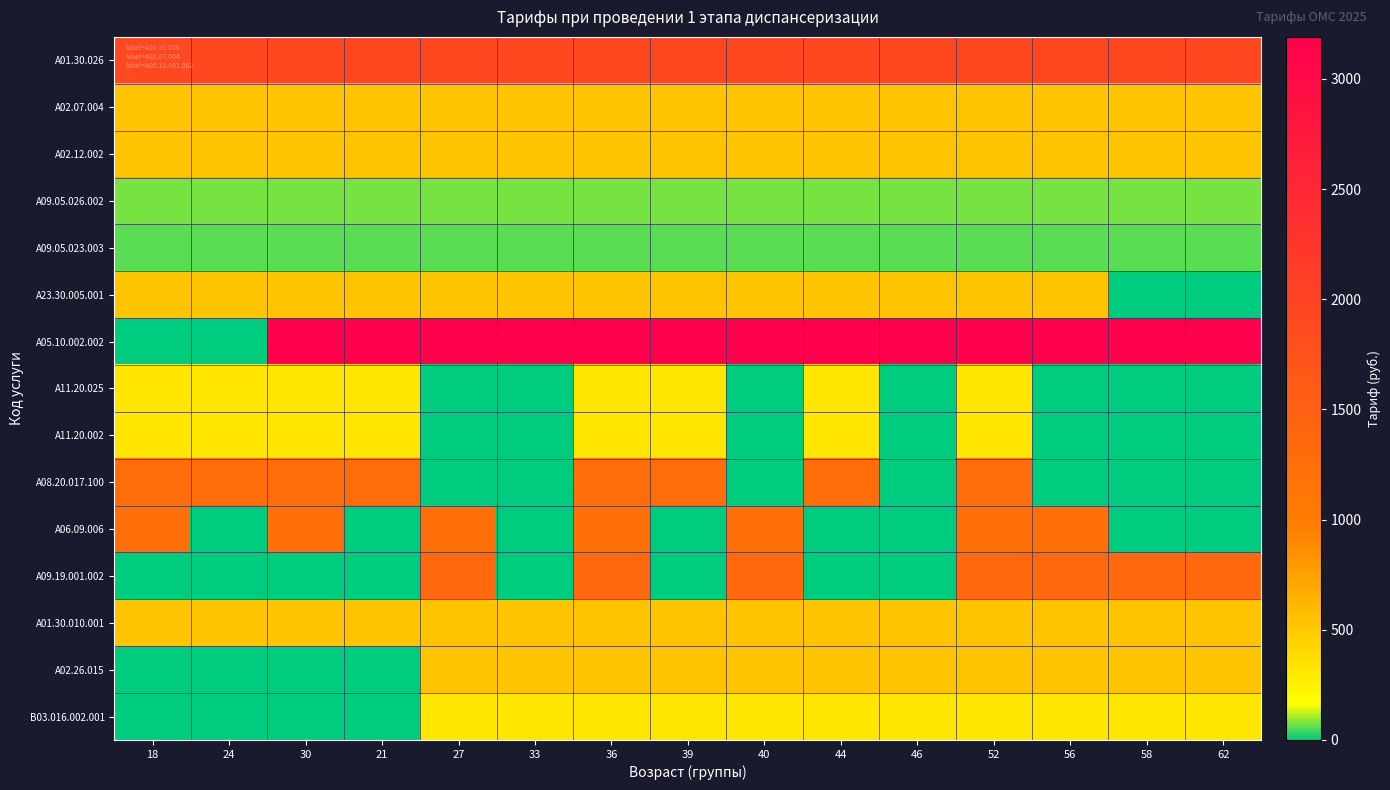

Reading left to right, transcribe all the data shown in this chart.

A01.30.026: 18=1914.1	24=1914.1	30=1914.1	21=1914.1	27=1914.1	33=1914.1	36=1914.1	39=1914.1	40=1914.1	44=1914.1	46=1914.1	52=1914.1	56=1914.1	58=1914.1	62=1914.1
A02.07.004: 18=531.7	24=531.7	30=531.7	21=531.7	27=531.7	33=531.7	36=531.7	39=531.7	40=531.7	44=531.7	46=531.7	52=531.7	56=531.7	58=531.7	62=531.7
A02.12.002: 18=531.5	24=531.5	30=531.5	21=531.5	27=531.5	33=531.5	36=531.5	39=531.5	40=531.5	44=531.5	46=531.5	52=531.5	56=531.5	58=531.5	62=531.5
A09.05.026.002: 18=80.5	24=80.5	30=80.5	21=80.5	27=80.5	33=80.5	36=80.5	39=80.5	40=80.5	44=80.5	46=80.5	52=80.5	56=80.5	58=80.5	62=80.5
A09.05.023.003: 18=57.5	24=57.5	30=57.5	21=57.5	27=57.5	33=57.5	36=57.5	39=57.5	40=57.5	44=57.5	46=57.5	52=57.5	56=57.5	58=57.5	62=57.5
A23.30.005.001: 18=531.7	24=531.7	30=531.7	21=531.7	27=531.7	33=531.7	36=531.7	39=531.7	40=531.7	44=531.7	46=531.7	52=531.7	56=531.7	58=0.0	62=0.0
A05.10.002.002: 18=0.0	24=0.0	30=3190.2	21=3190.2	27=3190.2	33=3190.2	36=3190.2	39=3190.2	40=3190.2	44=3190.2	46=3190.2	52=3190.2	56=3190.2	58=3190.2	62=3190.2
A11.20.025: 18=319.0	24=319.0	30=319.0	21=319.0	27=0.0	33=0.0	36=319.0	39=319.0	40=0.0	44=319.0	46=0.0	52=319.0	56=0.0	58=0.0	62=0.0
A11.20.002: 18=319.0	24=319.0	30=319.0	21=319.0	27=0.0	33=0.0	36=319.0	39=319.0	40=0.0	44=319.0	46=0.0	52=319.0	56=0.0	58=0.0	62=0.0
A08.20.017.100: 18=1270.0	24=1270.0	30=1270.0	21=1270.0	27=0.0	33=0.0	36=1270.0	39=1270.0	40=0.0	44=1270.0	46=0.0	52=1270.0	56=0.0	58=0.0	62=0.0
A06.09.006: 18=1245.2	24=0.0	30=1245.2	21=0.0	27=1245.2	33=0.0	36=1245.2	39=0.0	40=1245.2	44=0.0	46=0.0	52=1245.2	56=1245.2	58=0.0	62=0.0
A09.19.001.002: 18=0.0	24=0.0	30=0.0	21=0.0	27=1353.5	33=0.0	36=1353.5	39=0.0	40=1353.5	44=0.0	46=0.0	52=1353.5	56=1353.5	58=1353.5	62=1353.5
A01.30.010.001: 18=531.7	24=531.7	30=531.7	21=531.7	27=531.7	33=531.7	36=531.7	39=531.7	40=531.7	44=531.7	46=531.7	52=531.7	56=531.7	58=531.7	62=531.7
A02.26.015: 18=0.0	24=0.0	30=0.0	21=0.0	27=531.7	33=531.7	36=531.7	39=531.7	40=531.7	44=531.7	46=531.7	52=531.7	56=531.7	58=531.7	62=531.7
B03.016.002.001: 18=0.0	24=0.0	30=0.0	21=0.0	27=313.9	33=313.9	36=313.9	39=313.9	40=313.9	44=313.9	46=313.9	52=313.9	56=313.9	58=313.9	62=313.9